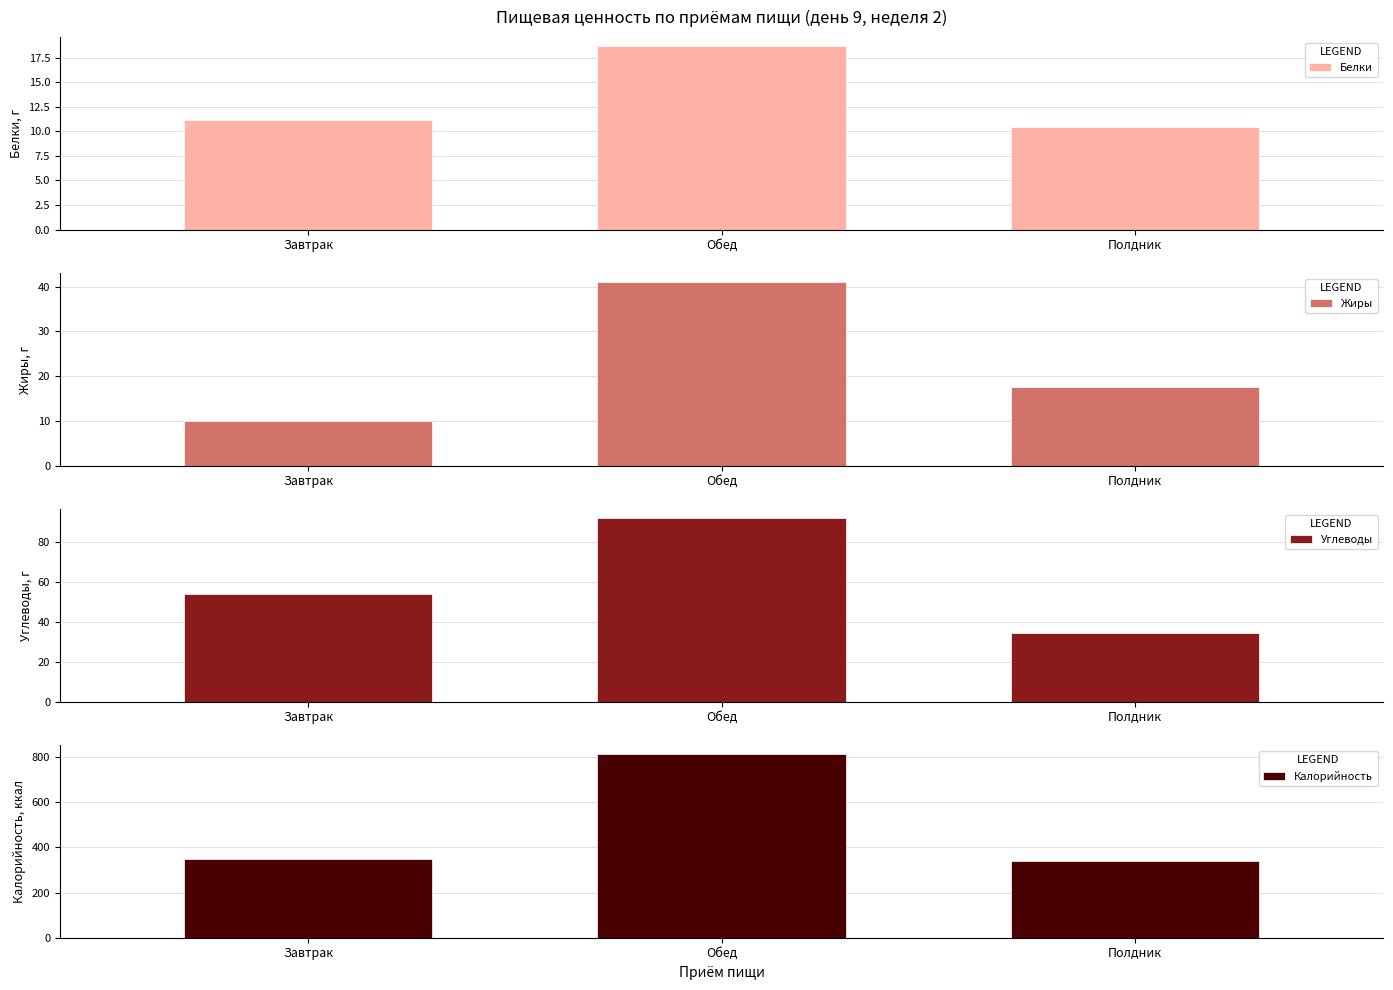

True or false: Углеводы has a value of 53.8 at Завтрак.

True